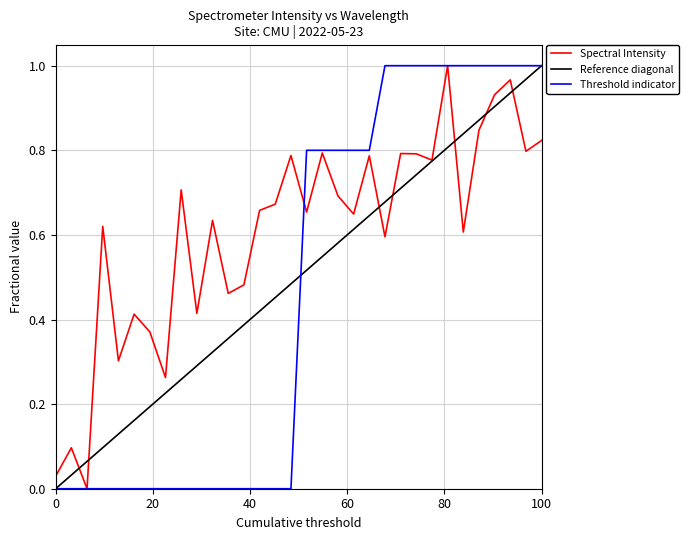

What value does the data have at 221.3083?

0.8